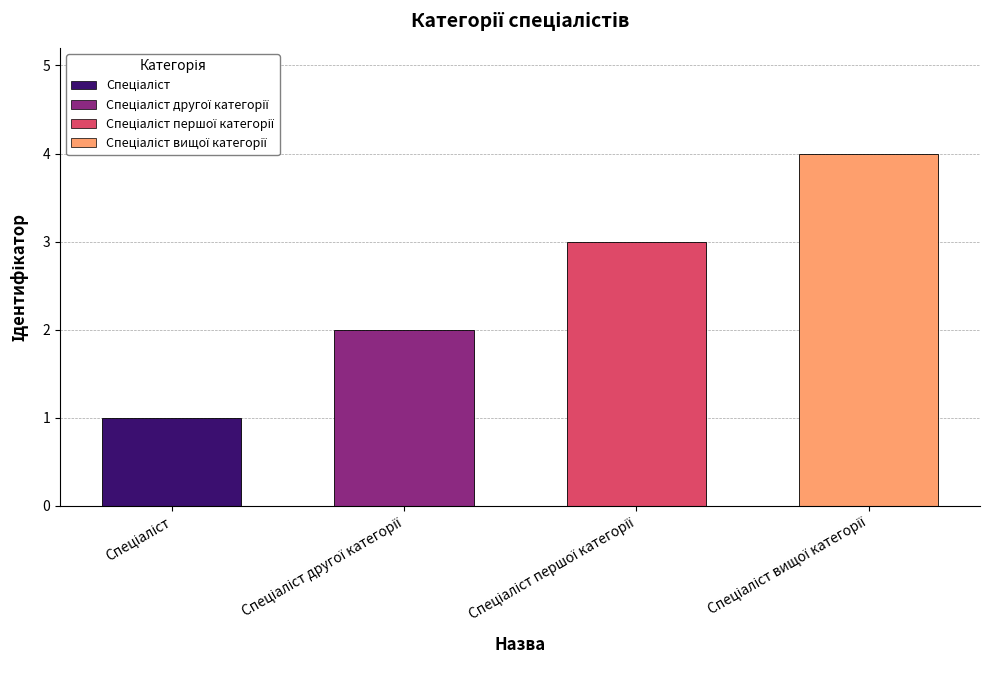

How many bars are there in total?

4